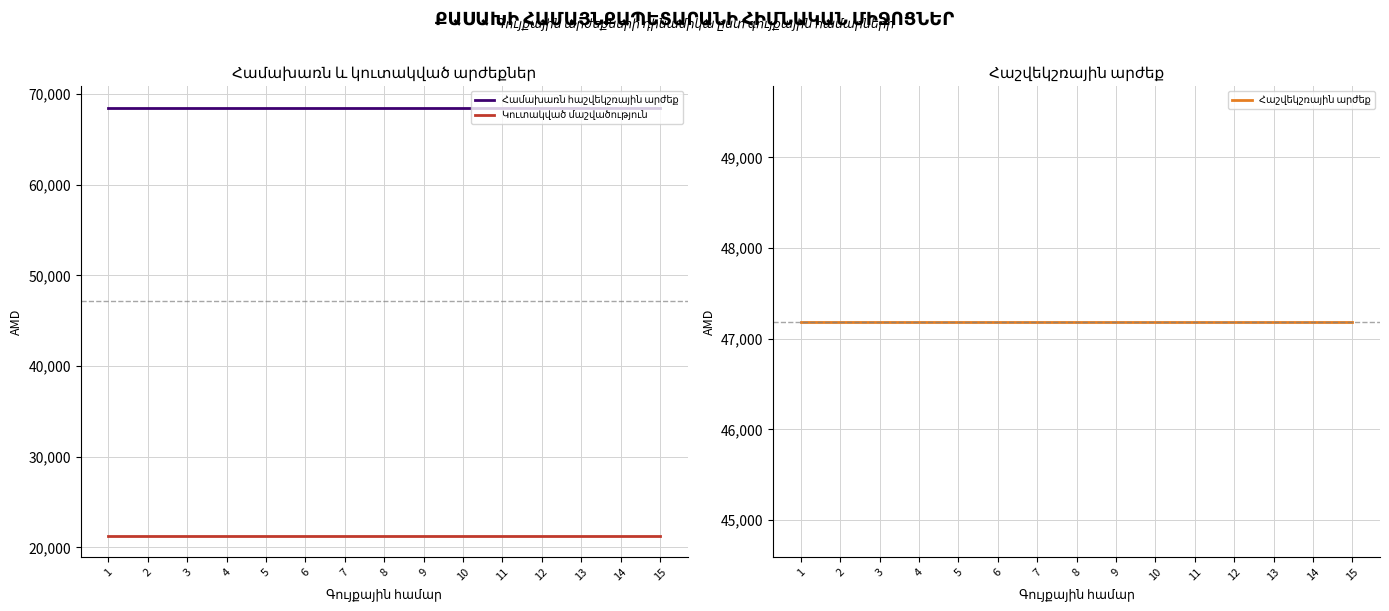

Reading left to right, extract all data points from this chart.

Համախառն հաշվեկշռային արժեք: 68500.0	68500.0	68500.0	68500.0	68500.0	68500.0	68500.0	68500.0	68500.0	68500.0	68500.0	68500.0	68500.0	68500.0	68500.0
Կուտակված մաշվածություն: 21311.1	21311.1	21311.1	21311.1	21311.1	21311.1	21311.1	21311.1	21311.1	21311.1	21311.1	21311.1	21311.1	21311.1	21311.1
Հաշվեկշռային արժեք: 47188.9	47188.9	47188.9	47188.9	47188.9	47188.9	47188.9	47188.9	47188.9	47188.9	47188.9	47188.9	47188.9	47188.9	47188.9